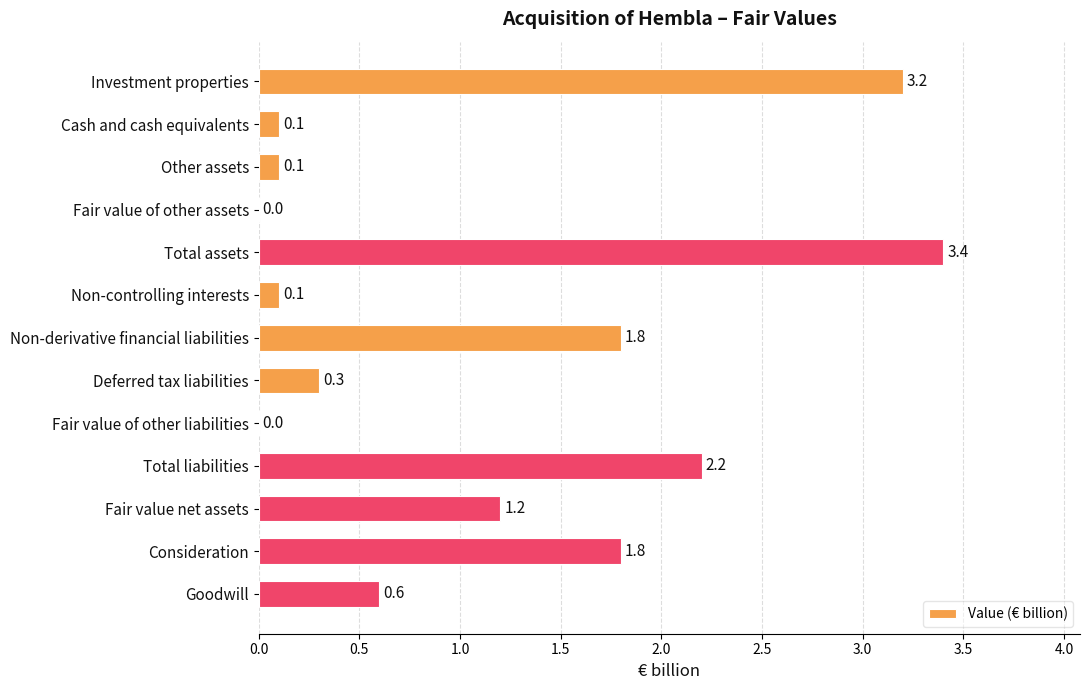

Between Total assets and Non-controlling interests, which is larger?

Total assets